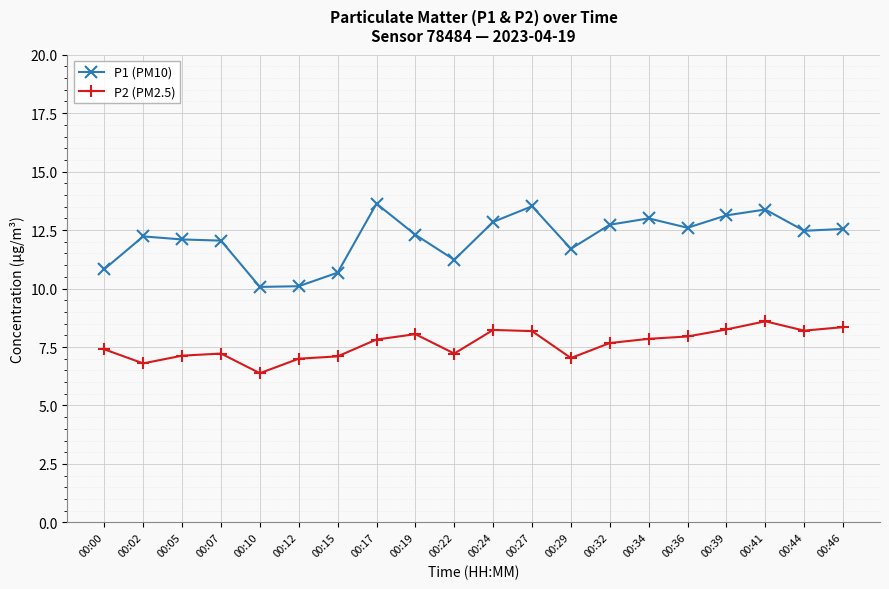

True or false: P2 (PM2.5) has more than 2 points higher than both neighbors.

True